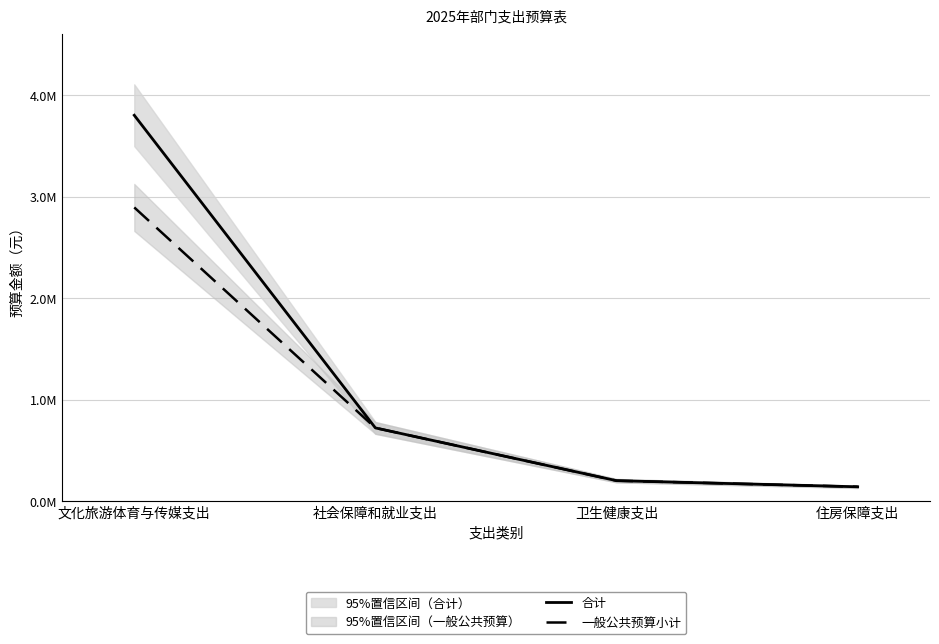

What is the highest value of the 合计 series?

3802394.0